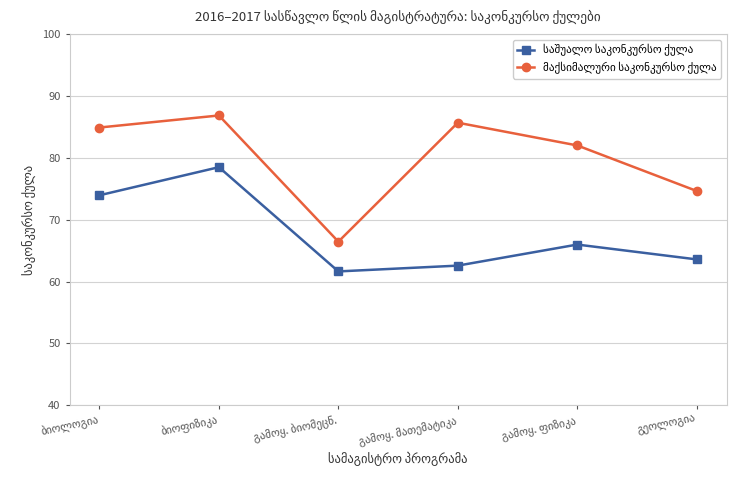

What is the smallest value displayed?

61.6